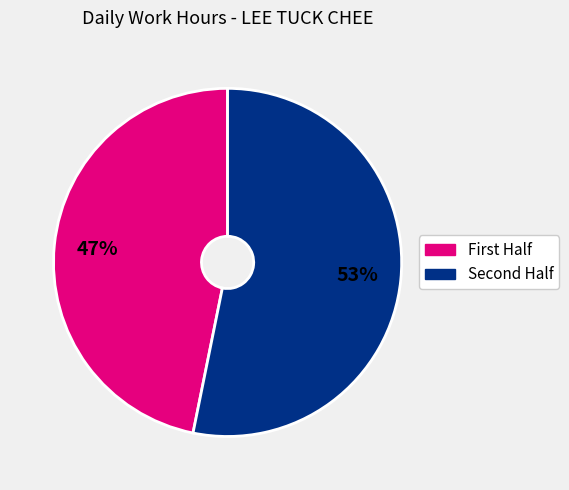

Is there any slice that represents more than half of the pie?

Yes